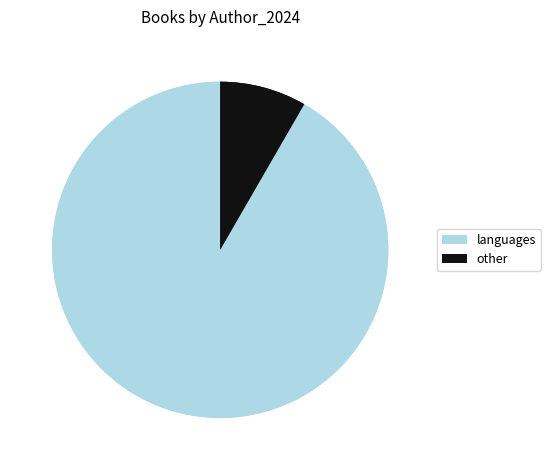

To the nearest percent, what is the combined percentage of Cynthia Kadohata (19010675) and Beth Kephart (2117111553)?

17%